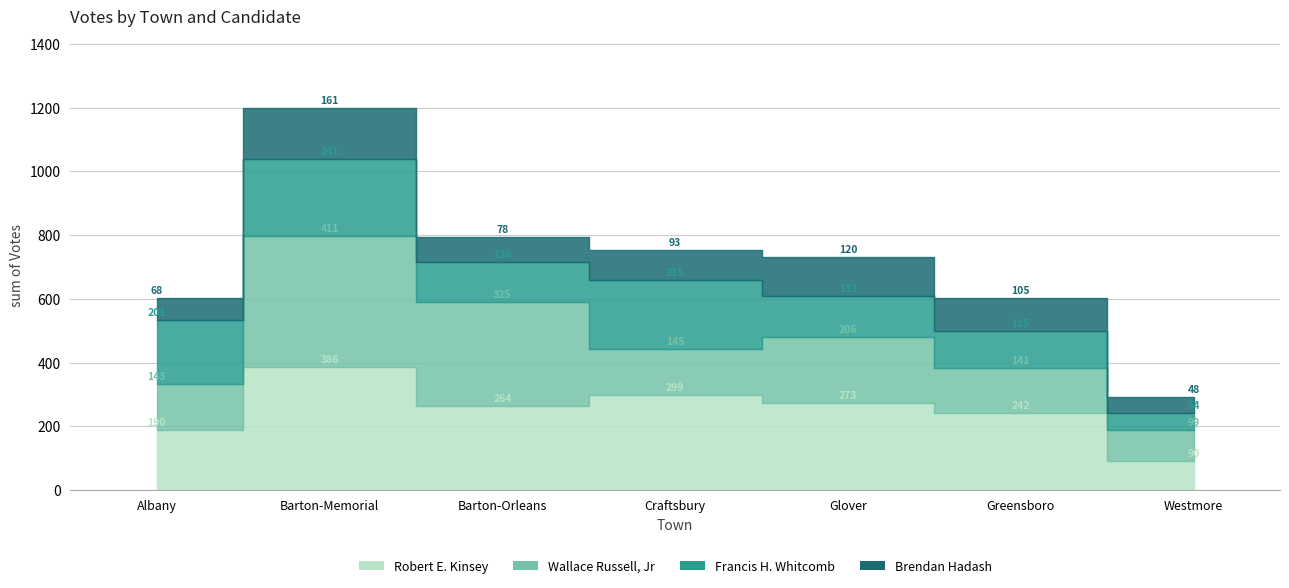

The value of Francis H. Whitcomb at Craftsbury is 64. True or false?

False